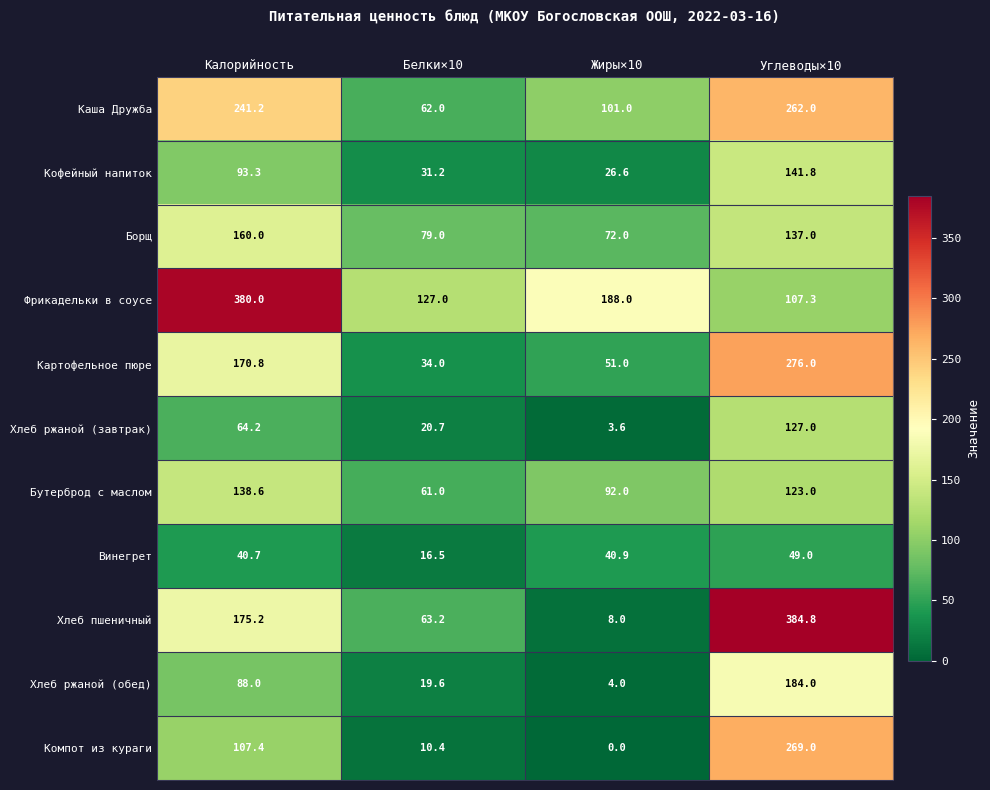

What is the difference between the Хлеб ржаной (обед) values at Жиры×10 and Углеводы×10?

180.0